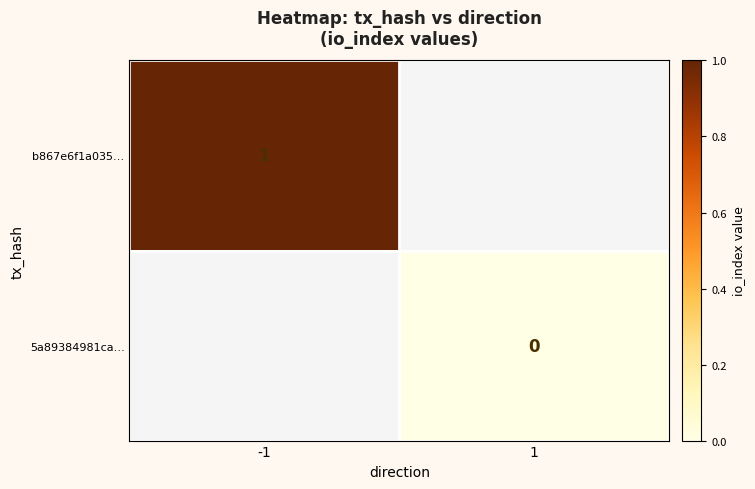

True or false: b867e6f1a035… has a value of 1 at -1.

True